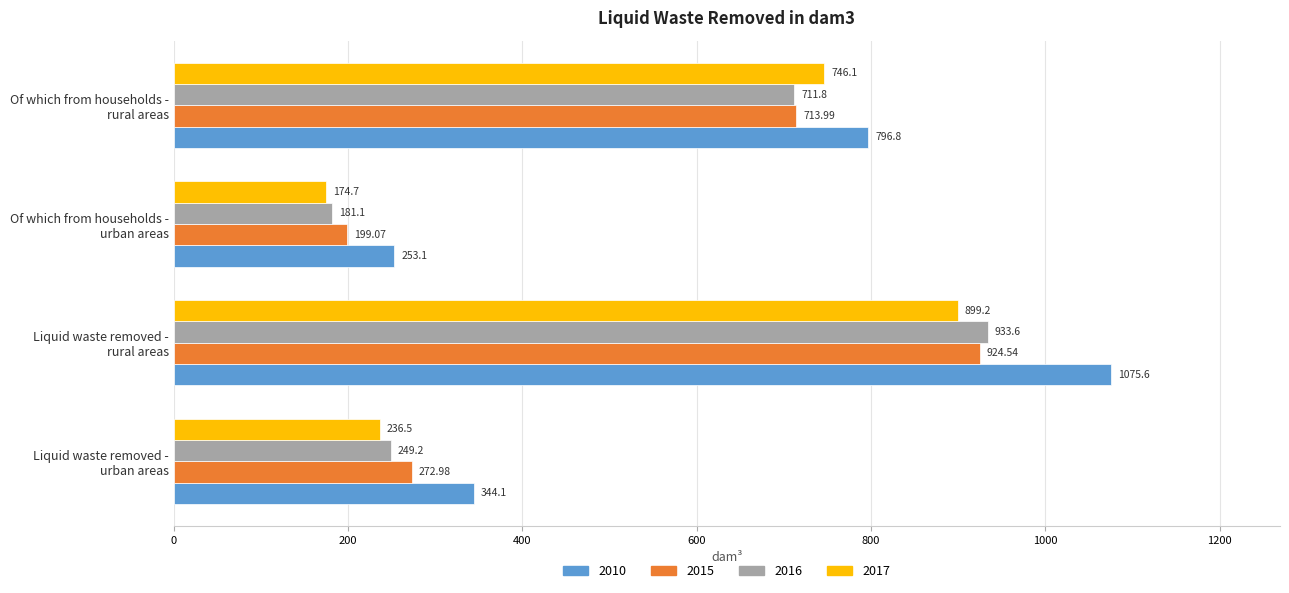

Is it true that 2016 equals 249.2 at Liquid waste removed -
urban areas?

True